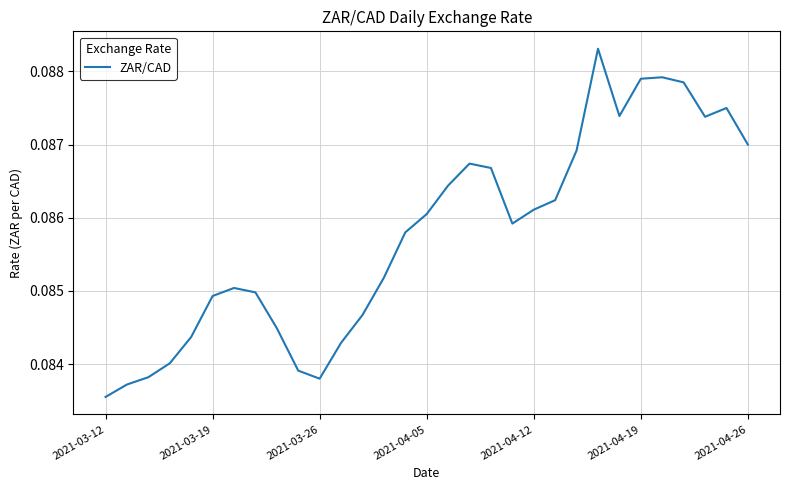

At which label is the value closest to 0?

2021-03-12